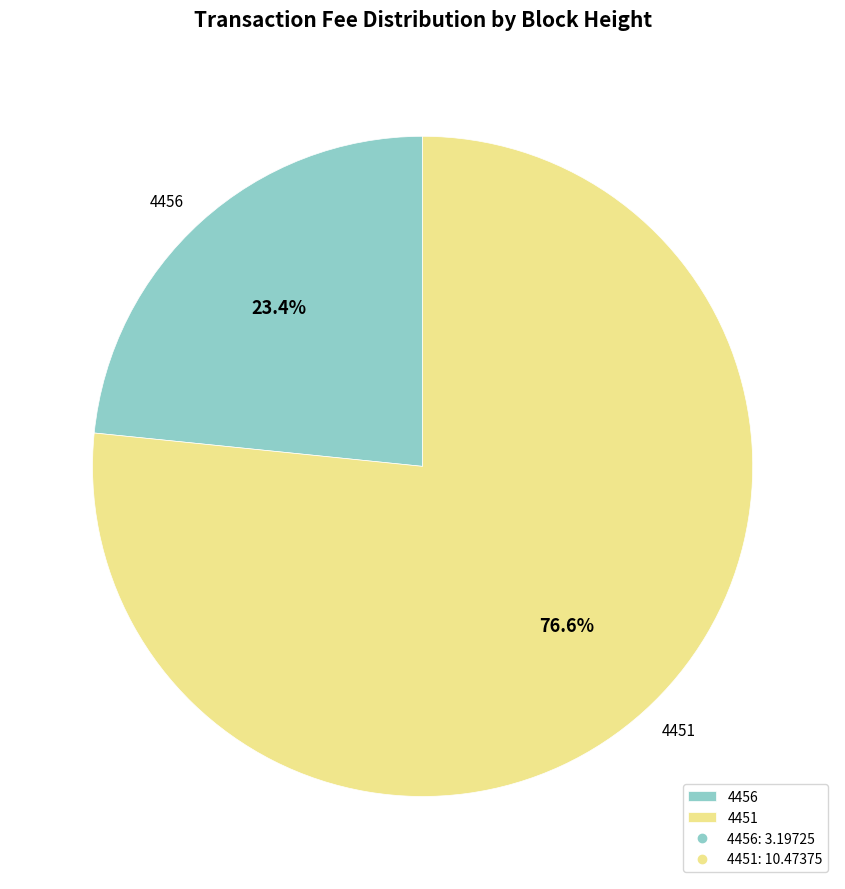

Which slice represents more than half of the pie?

4451